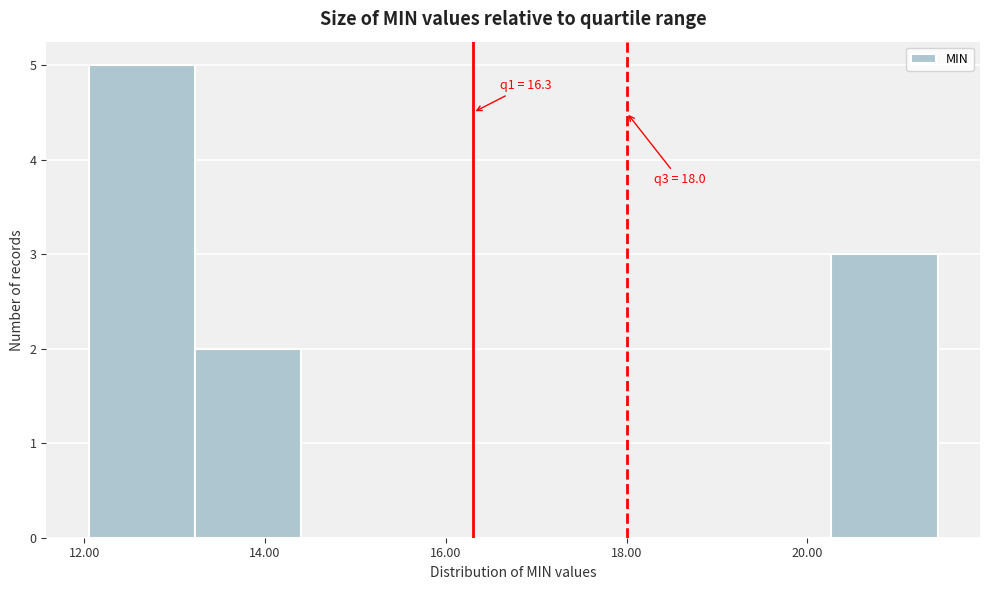

Which range on the x-axis has the tallest bar?

12.0 to 13.2